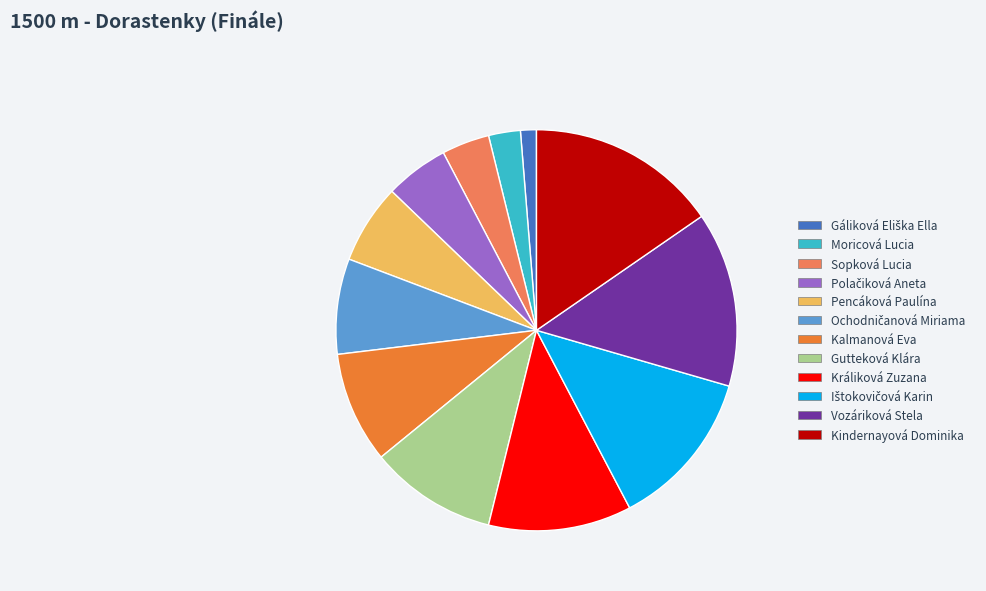

Does Sopková Lucia represent more than half of the total?

No